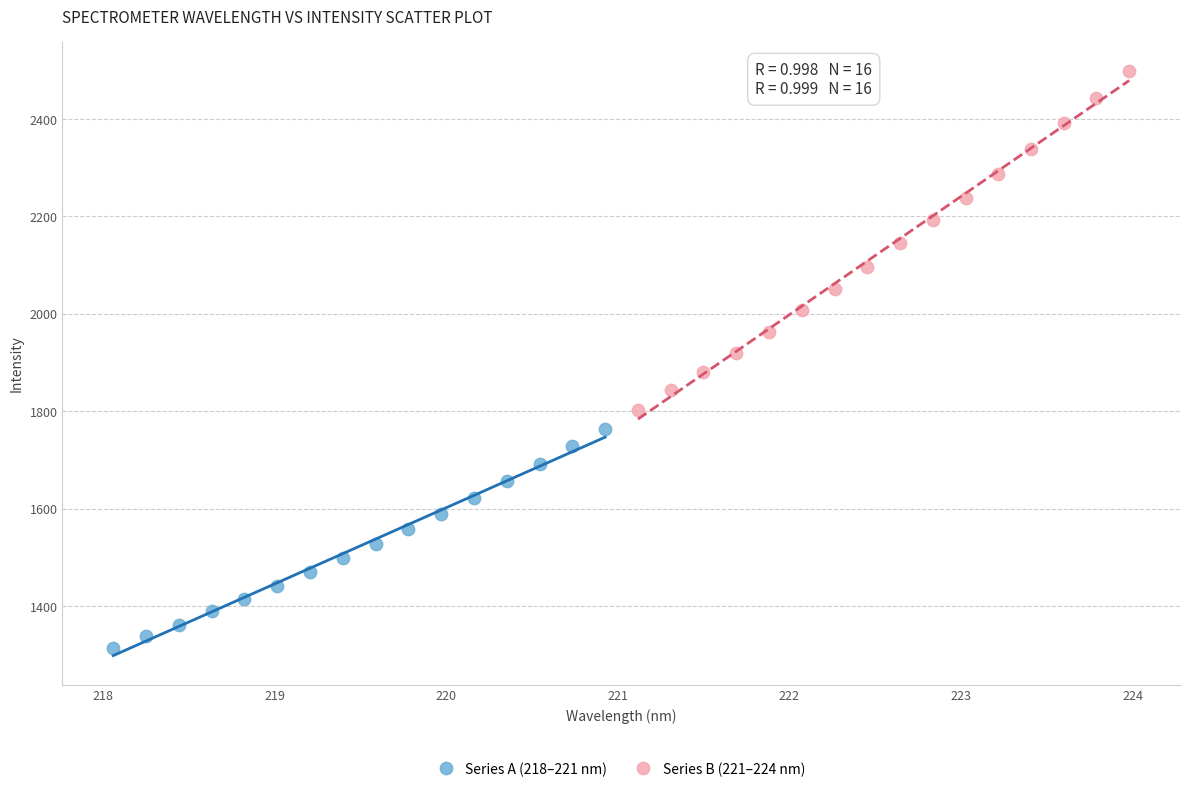

Which series reaches the maximum Y coordinate?

Series B (221–224 nm)